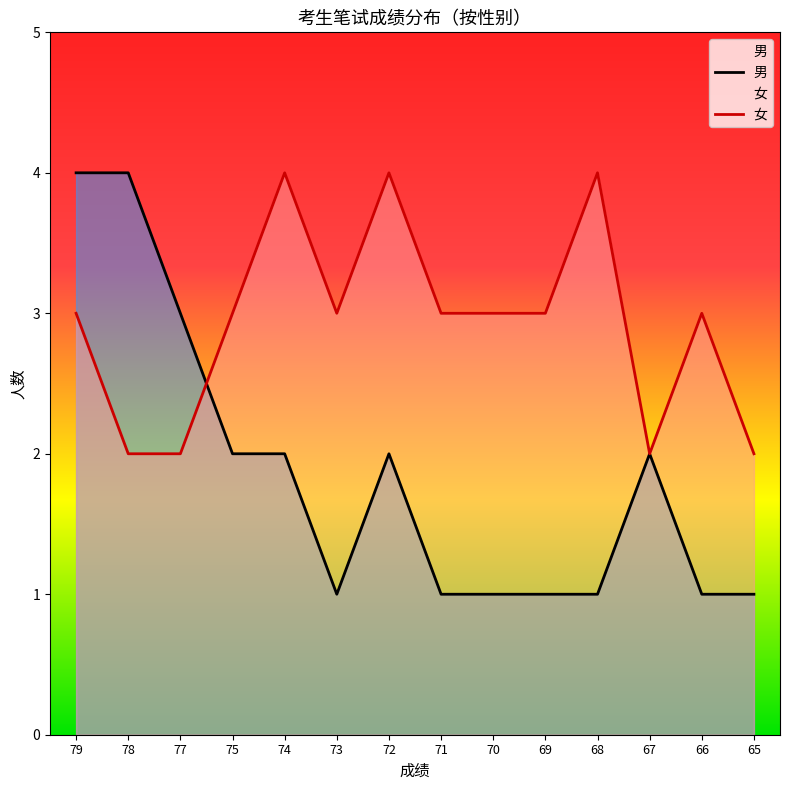

Which series changed the most between 78 and 72?

男